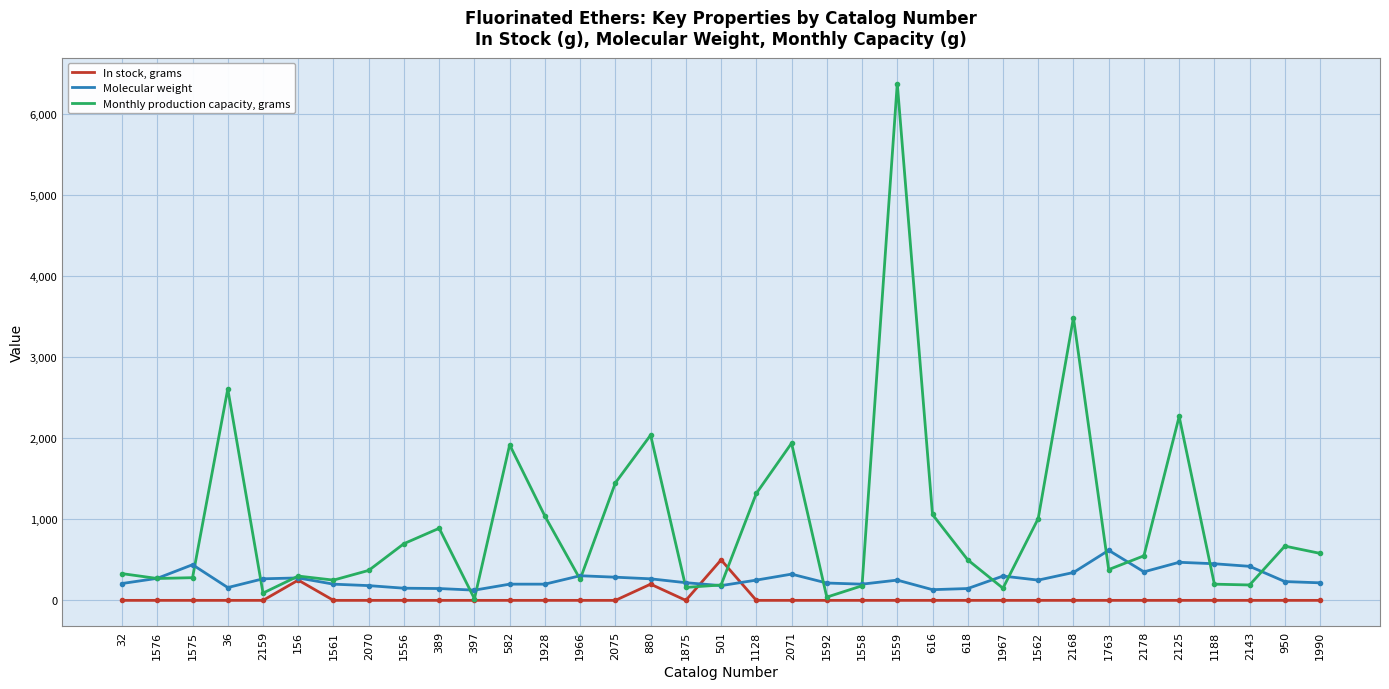

Rank the series at 1990 from highest to lowest value.

Monthly production capacity, grams, Molecular weight, In stock, grams